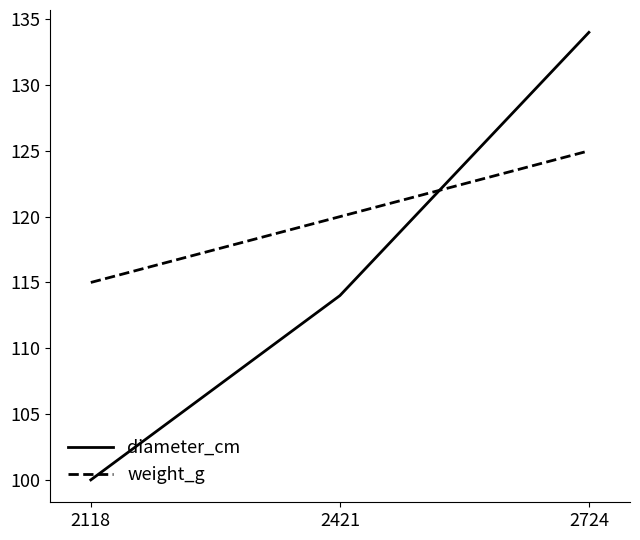

What is the smallest value displayed?

100